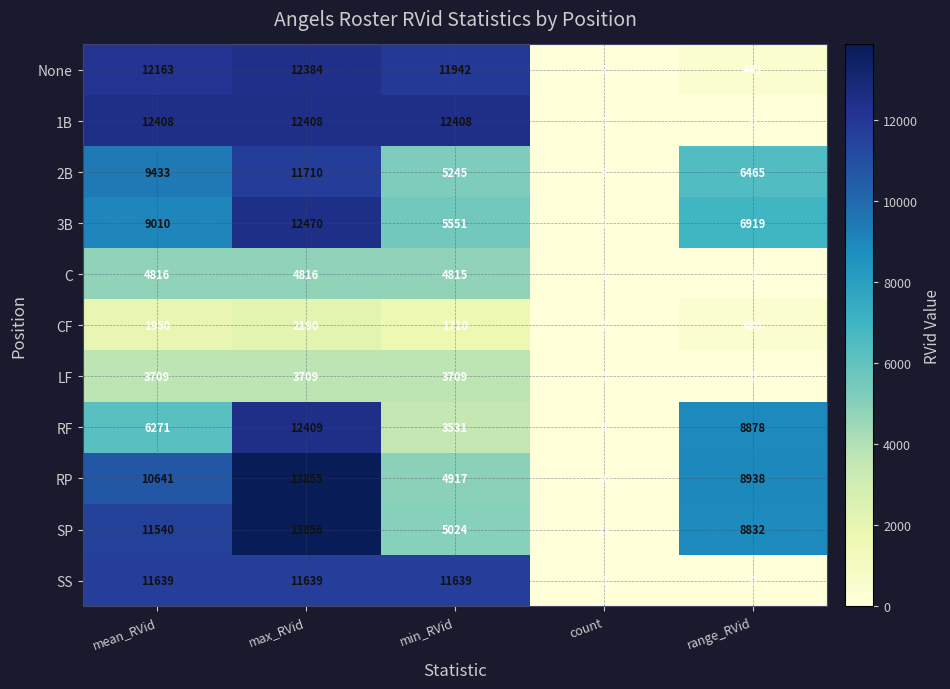

Which category has the highest value in the SS series?

mean_RVid